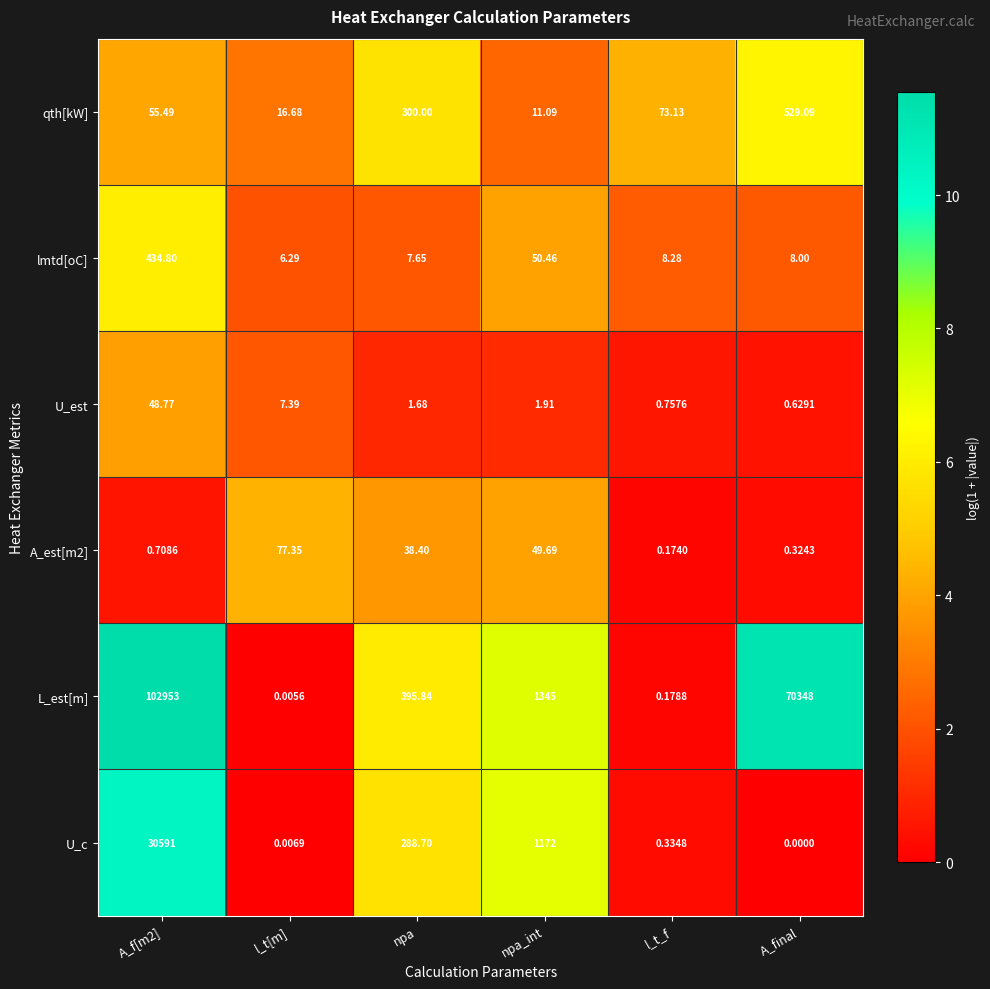

Is the value of U_c at npa greater than the value of qth[kW] at npa_int?

Yes